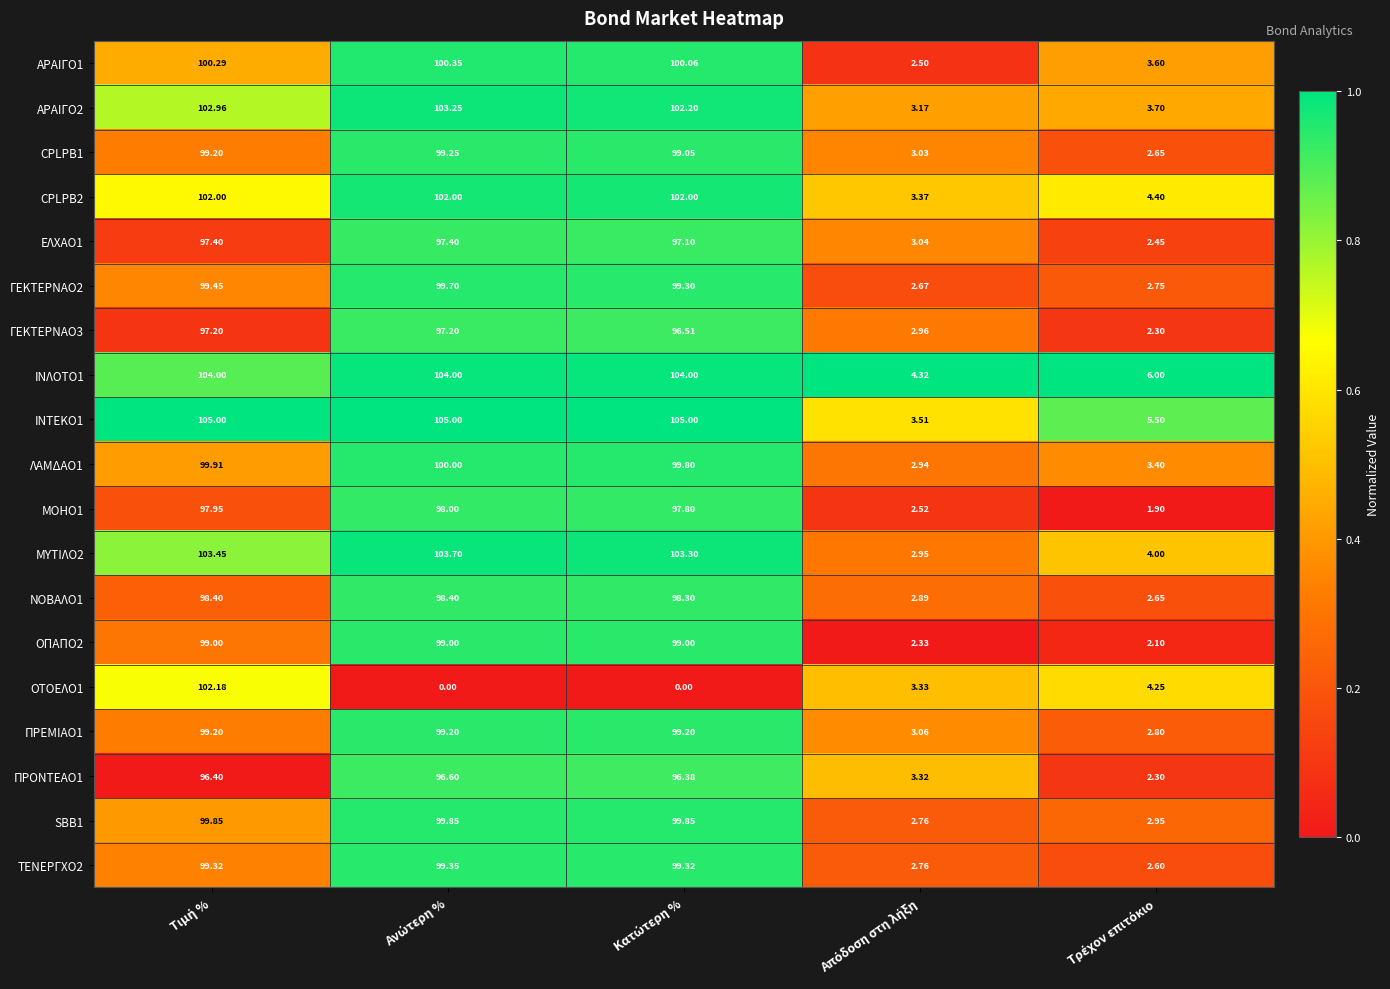

Count the number of data series in this chart.

19